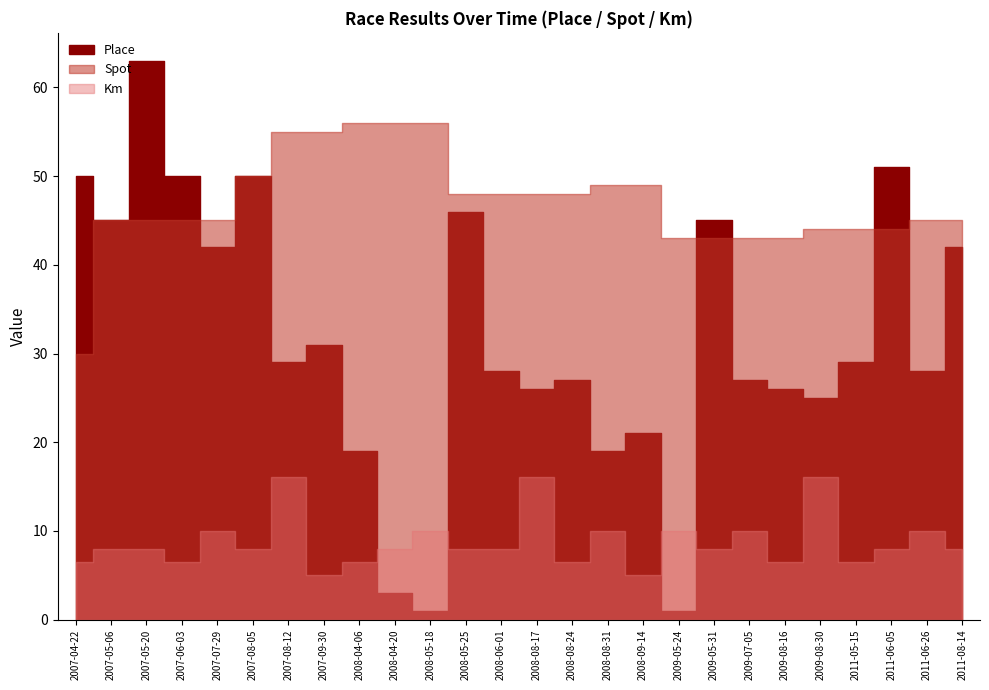

Rank the series by their maximum value, from lowest to highest.

Km, Spot, Place